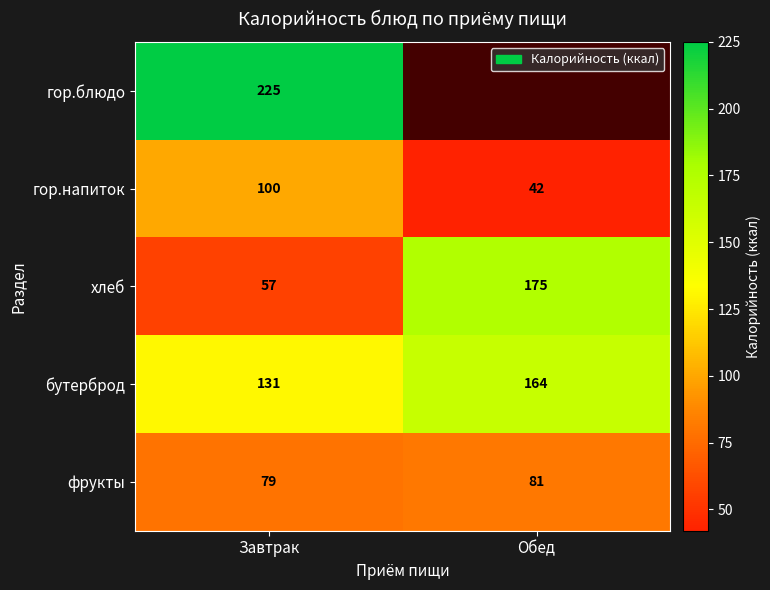

Which category has the highest value in the фрукты series?

Обед